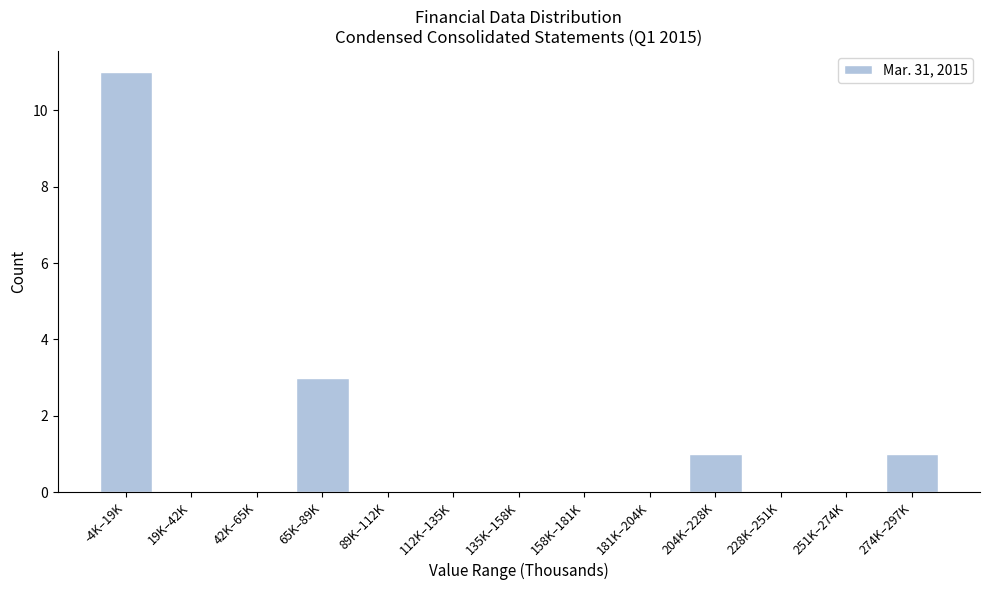

Reading right to left, transcribe all the data shown in this chart.

274K–297K=1	251K–274K=0	228K–251K=0	204K–228K=1	181K–204K=0	158K–181K=0	135K–158K=0	112K–135K=0	89K–112K=0	65K–89K=3	42K–65K=0	19K–42K=0	-4K–19K=11